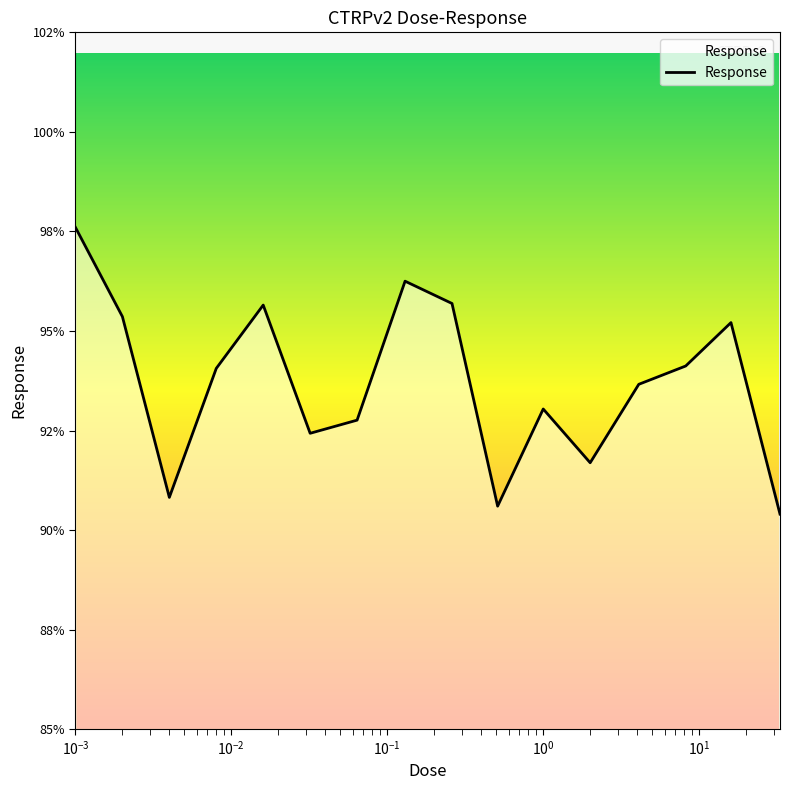

What is the value of the 8th point from the left?

96.2